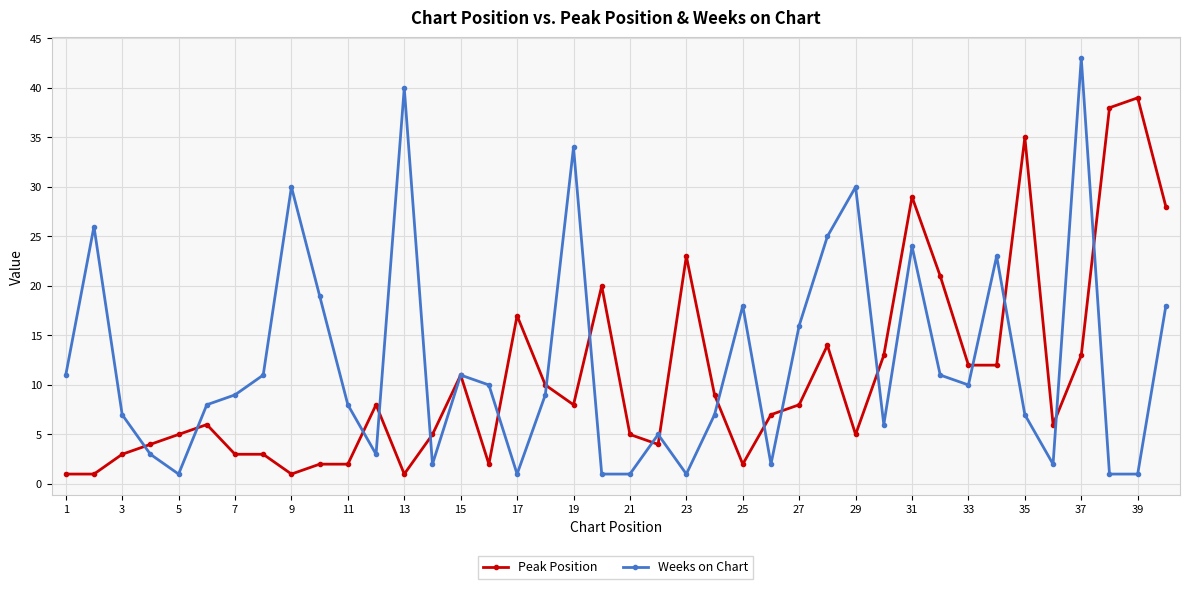

Is this an area chart (filled region under the line)?

No